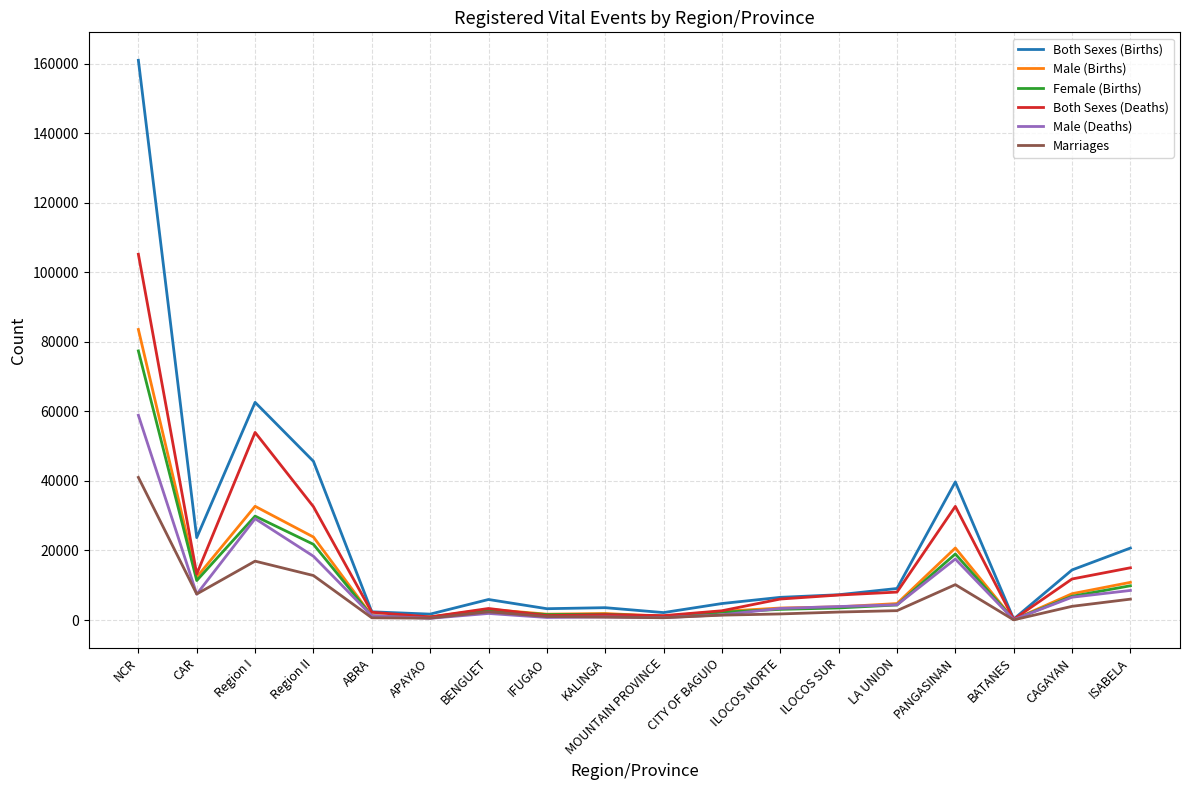

Is the value of Male (Births) at Region II greater than the value of Both Sexes (Deaths) at ISABELA?

Yes